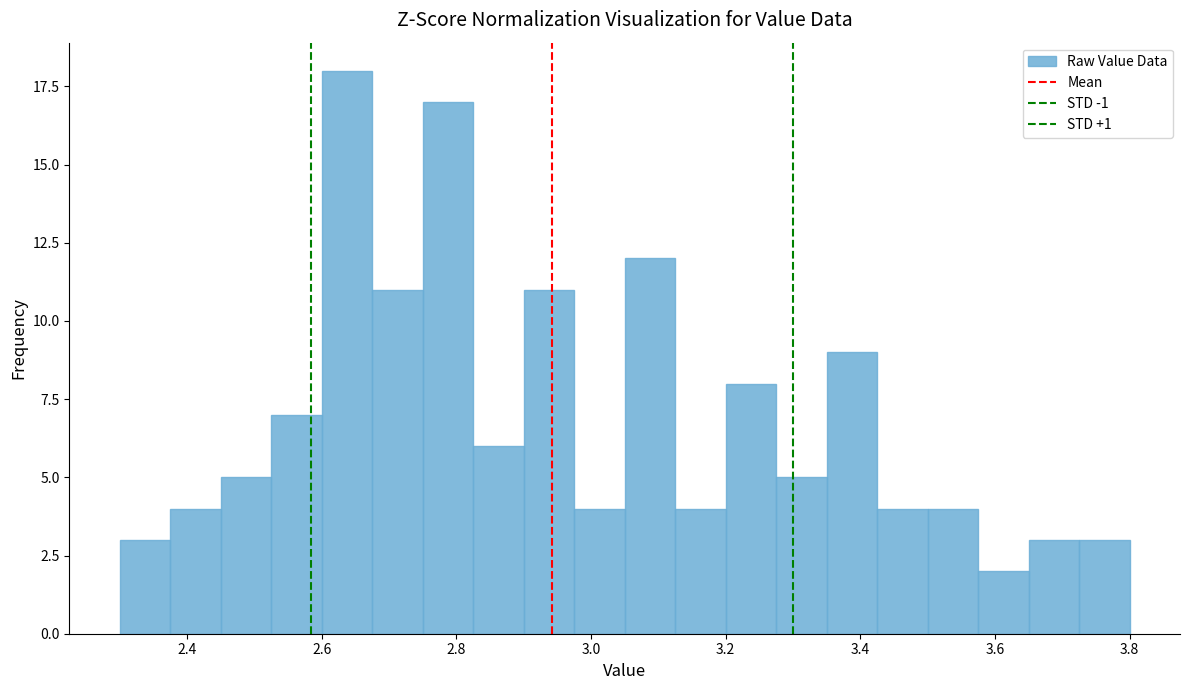

Read against the x-axis, roughly where is the centre of the tallest bar?

2.64